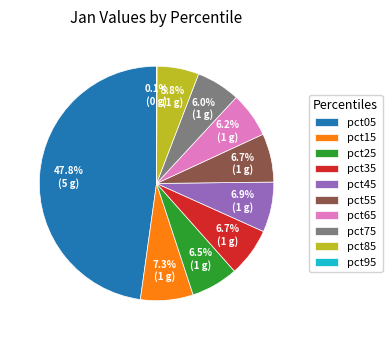

Is there any slice that represents more than half of the pie?

No